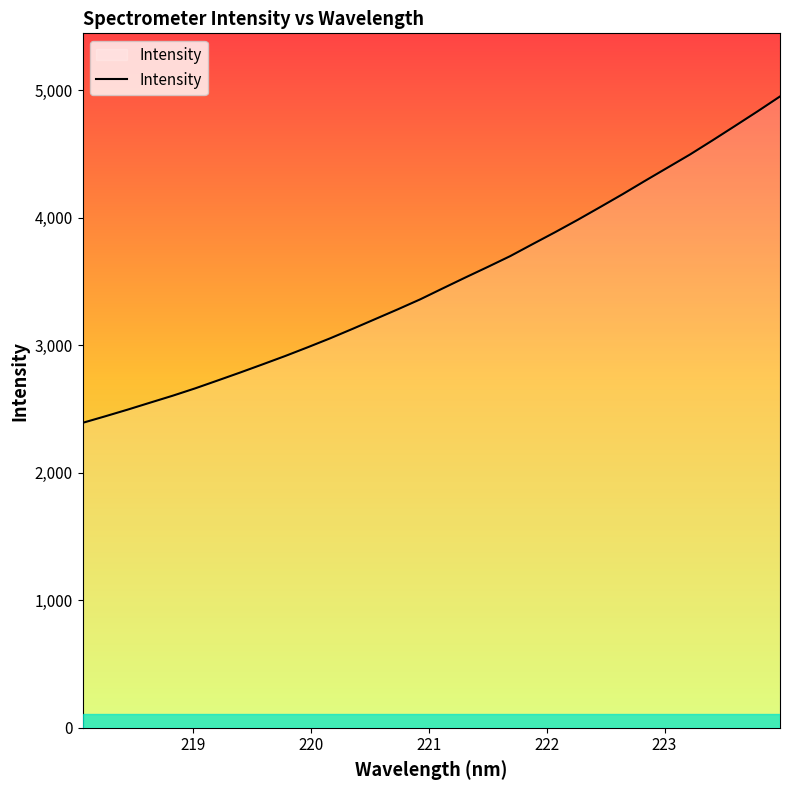

What is the minimum value shown in the chart?

2391.3